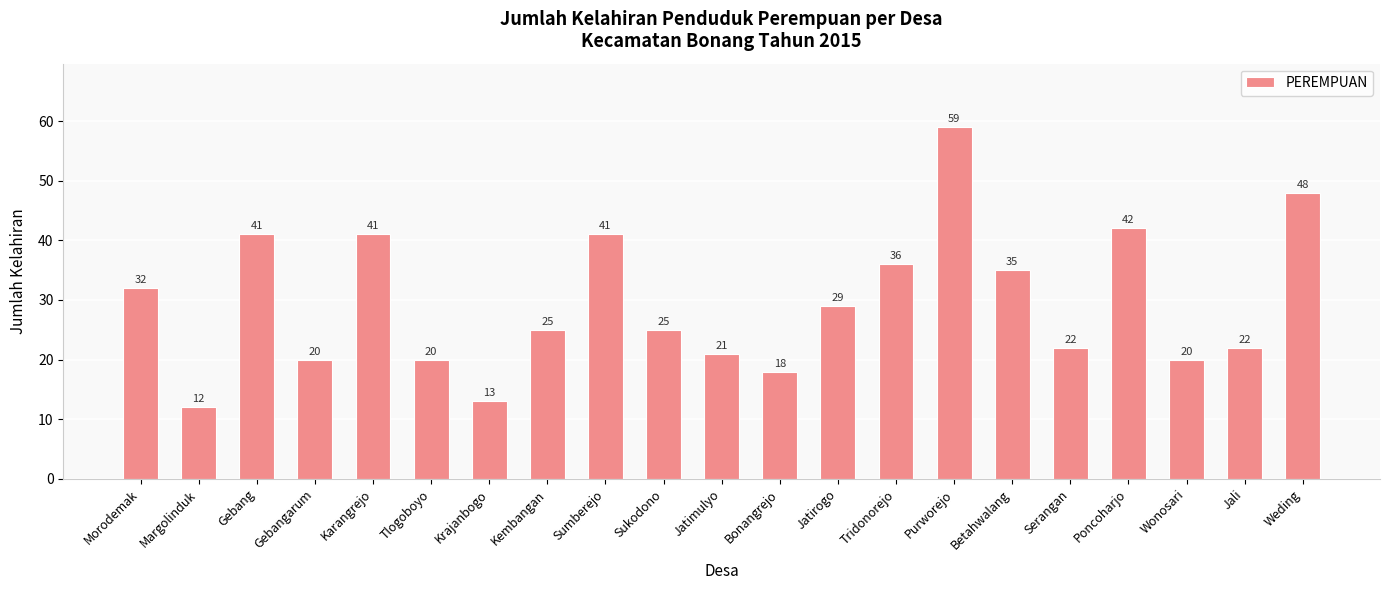

How many categories are shown in the chart?

21